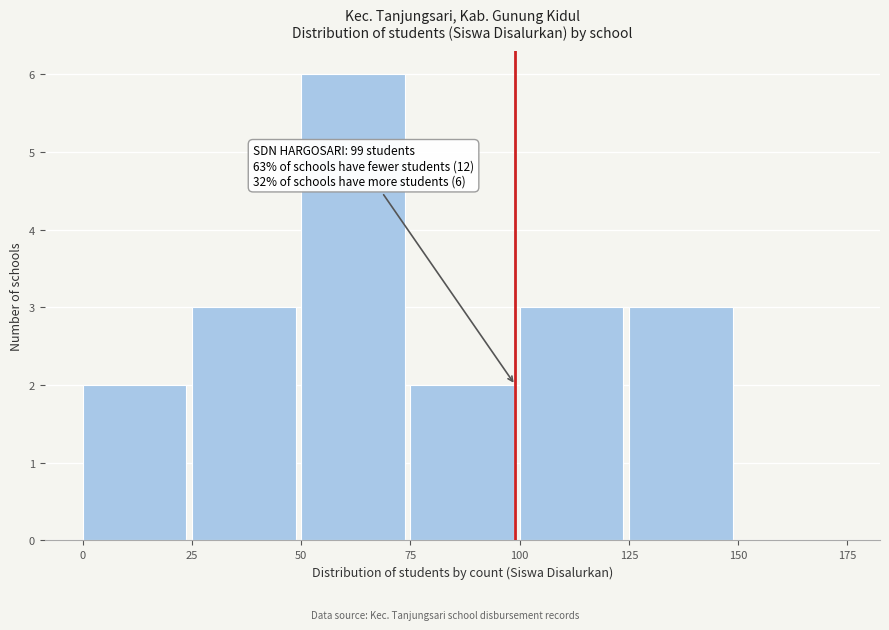

Which range on the x-axis has the tallest bar?

50 to 75